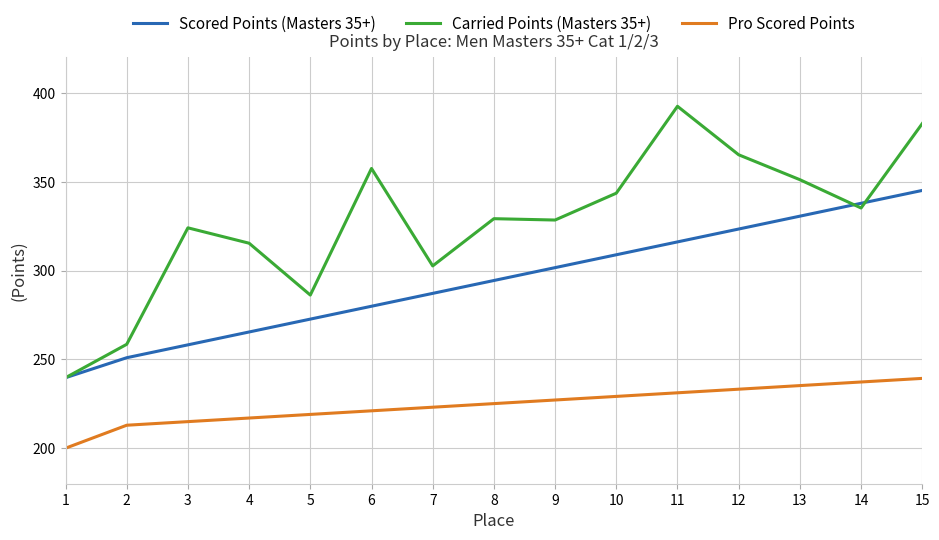

Read the Carried Points (Masters 35+) value at 7.

302.6